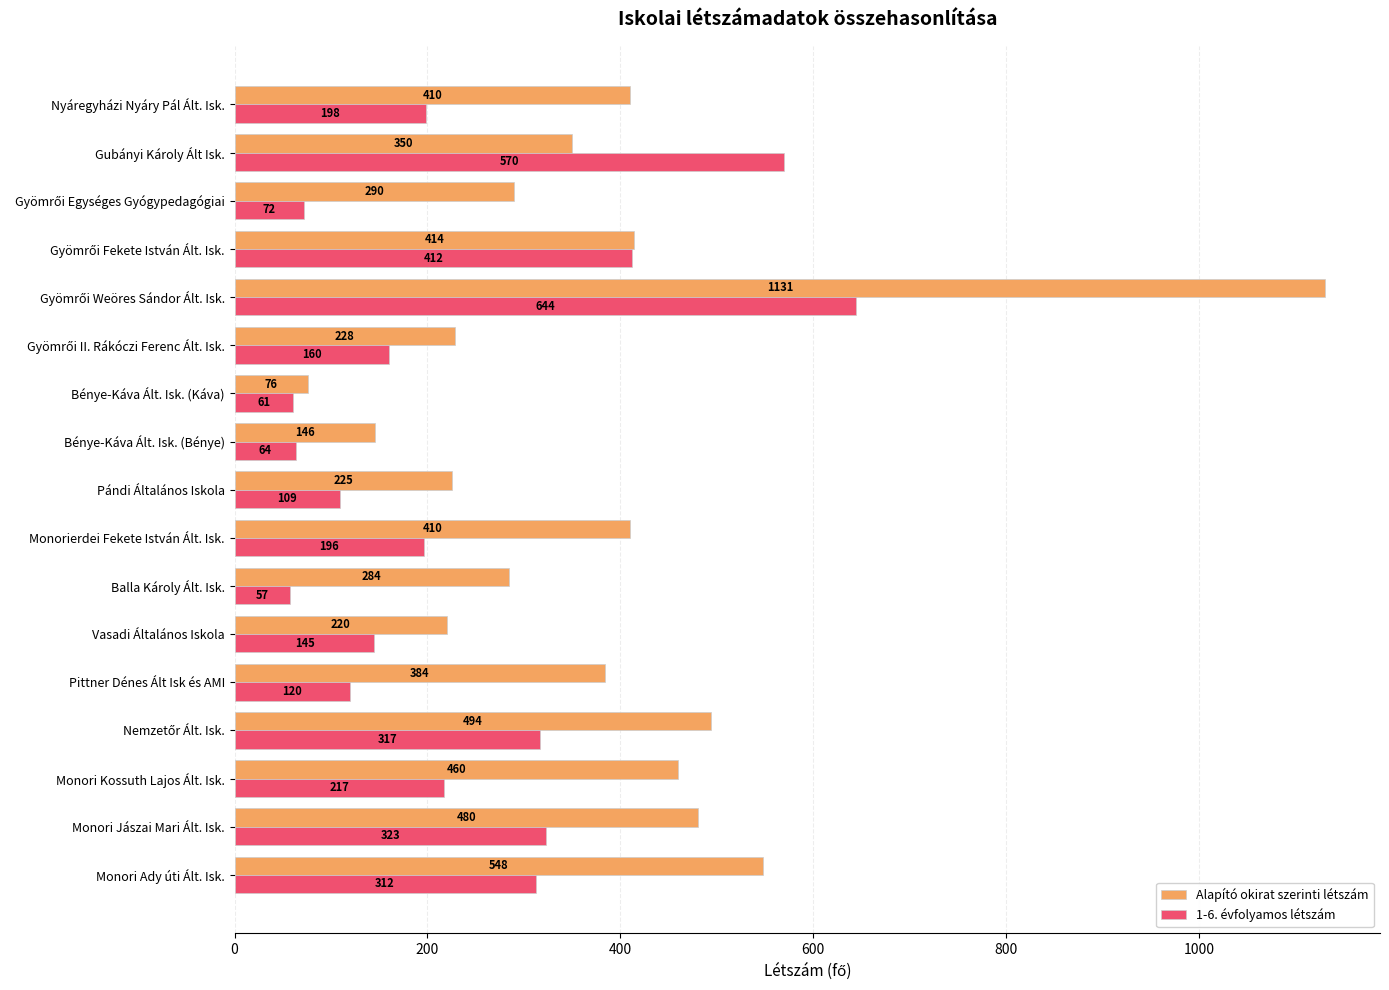

What is the lowest value of the 1-6. évfolyamos létszám series?

57